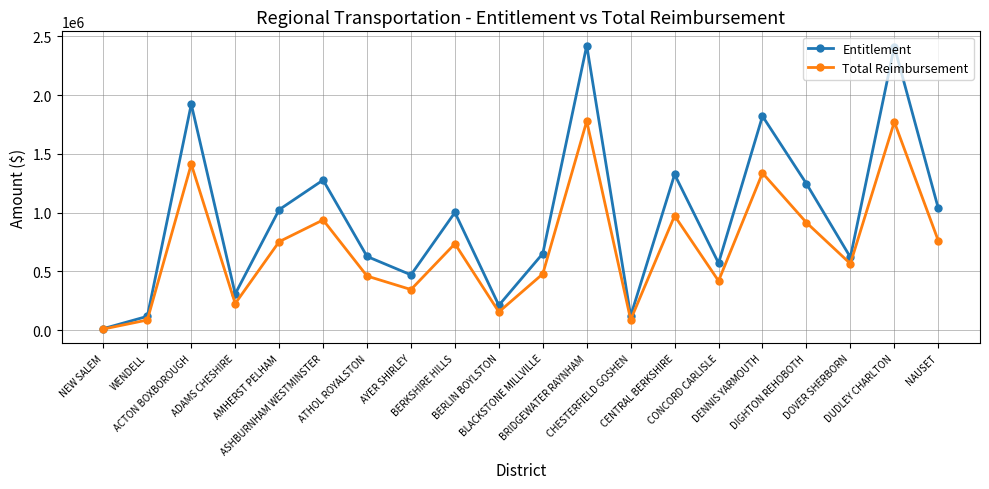

How many data points does each series have?

20